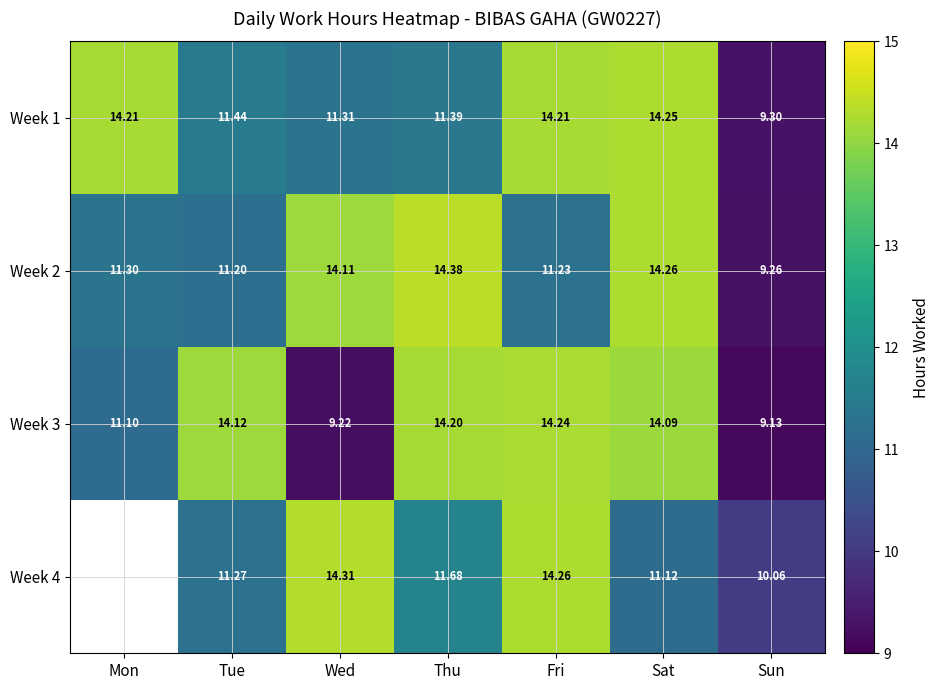

What is the total value across all series at Thu?

51.6